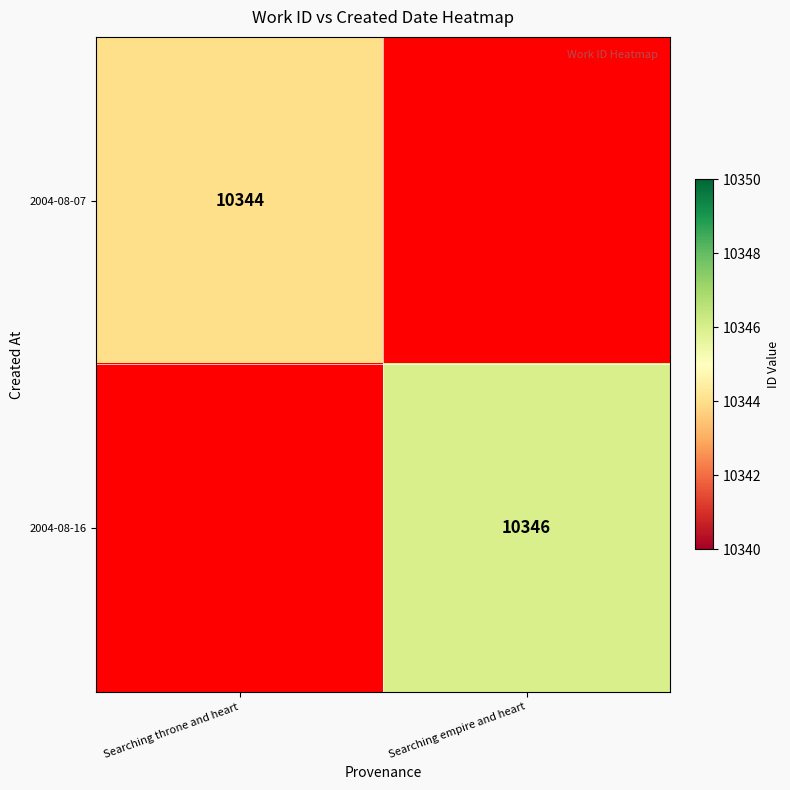

Is it true that 2004-08-07 equals 10344 at Searching throne and heart?

True